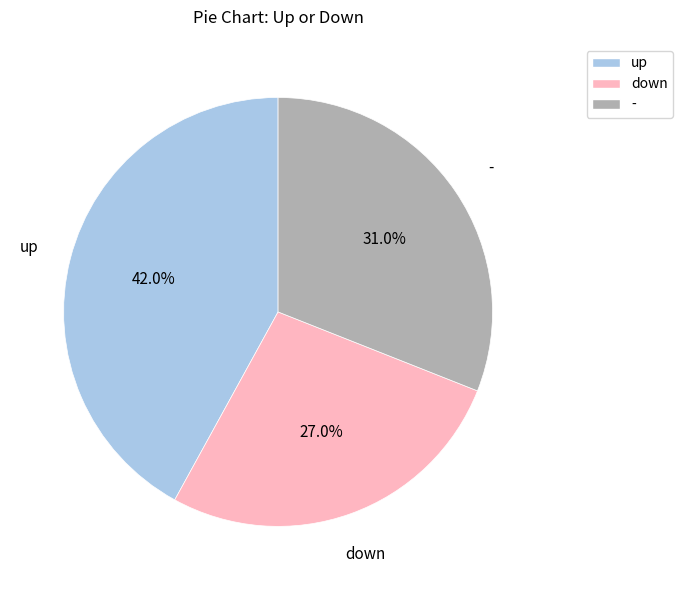

To the nearest percent, what percentage of the pie is up?

42%